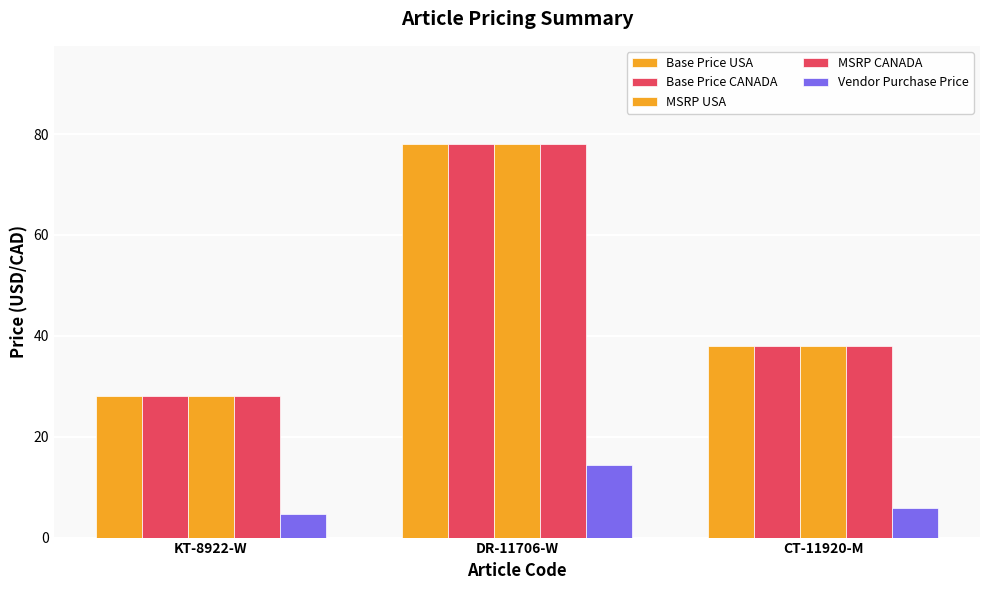

Reading left to right, list all the values displayed in this chart.

Base Price USA: KT-8922-W=28.0	DR-11706-W=78.0	CT-11920-M=38.0
Base Price CANADA: KT-8922-W=28.0	DR-11706-W=78.0	CT-11920-M=38.0
MSRP USA: KT-8922-W=28.0	DR-11706-W=78.0	CT-11920-M=38.0
MSRP CANADA: KT-8922-W=28.0	DR-11706-W=78.0	CT-11920-M=38.0
Vendor Purchase Price: KT-8922-W=4.7	DR-11706-W=14.4	CT-11920-M=5.9